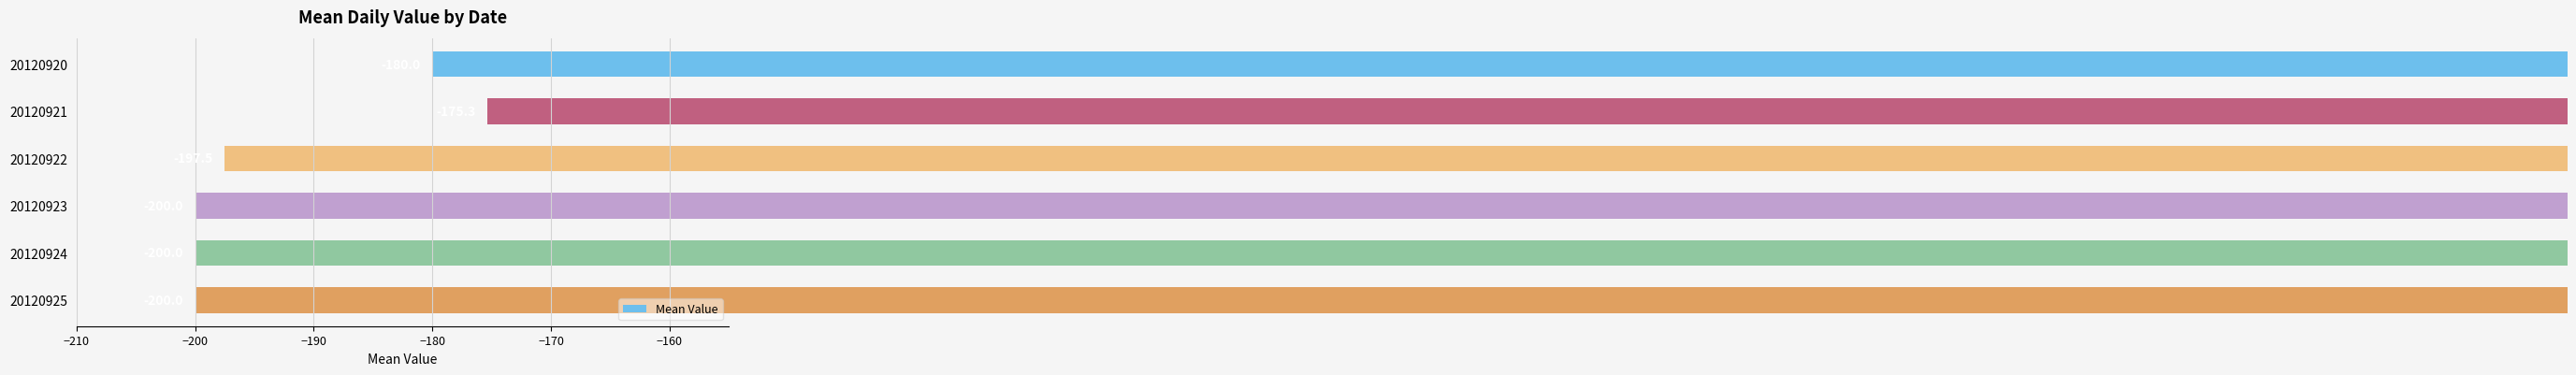

Reading bottom to top, list all the values displayed in this chart.

-200.0	-200.0	-200.0	-197.5	-175.3	-180.0